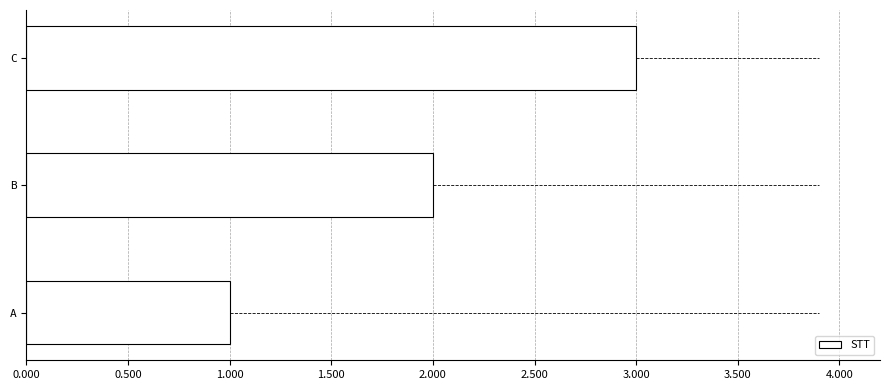

List the labels in order of value, largest first.

C, B, A